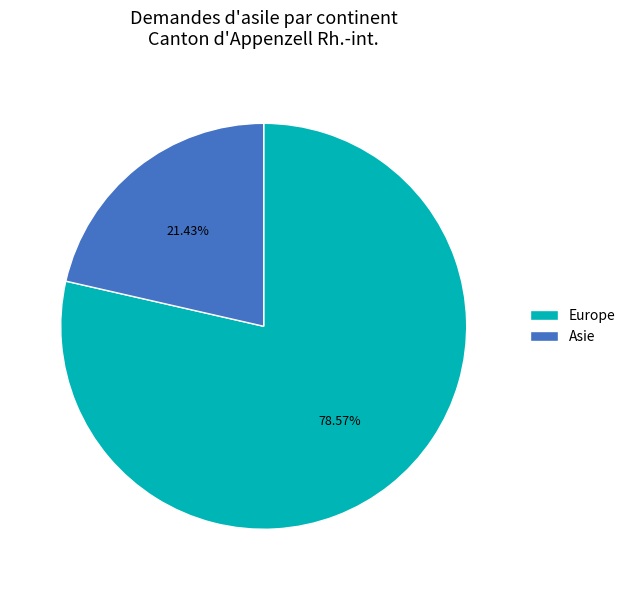

Which category accounts for the majority?

Europe